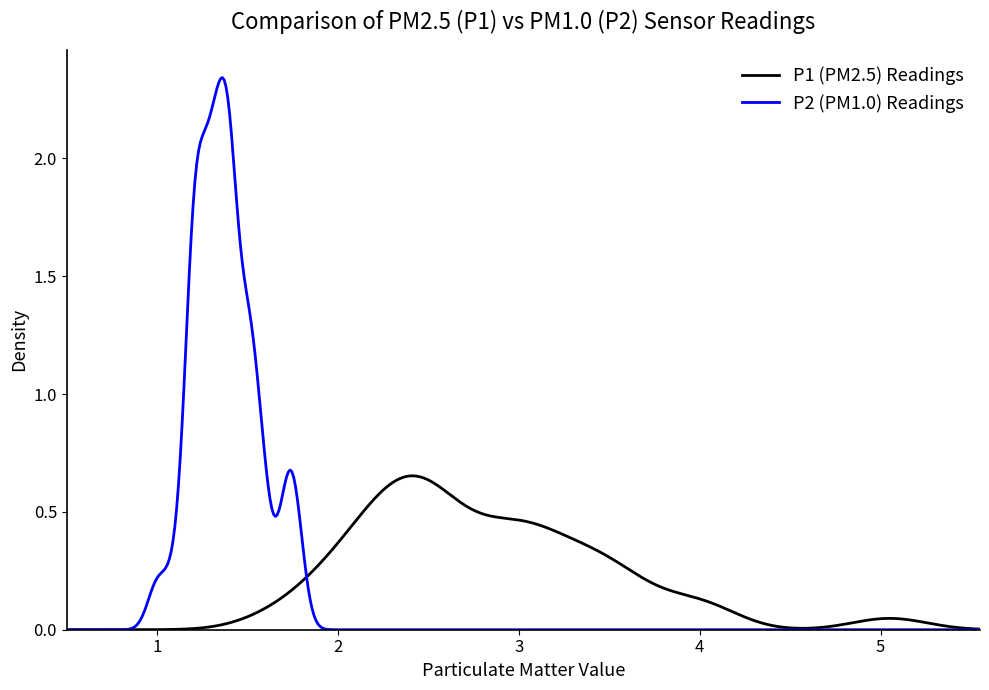

The P2 series shows 1.7 at P1. True or false?

True